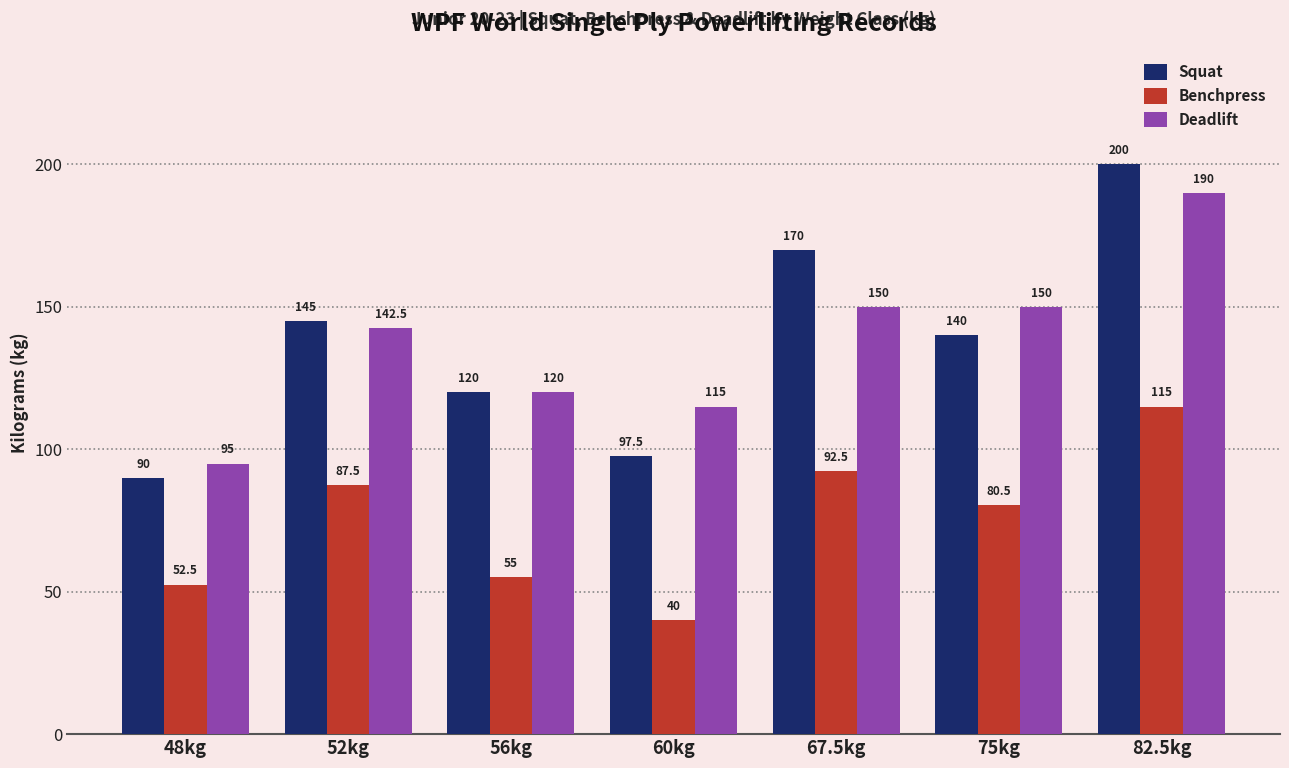

What is the difference between the Benchpress values at 75kg and 56kg?

25.5